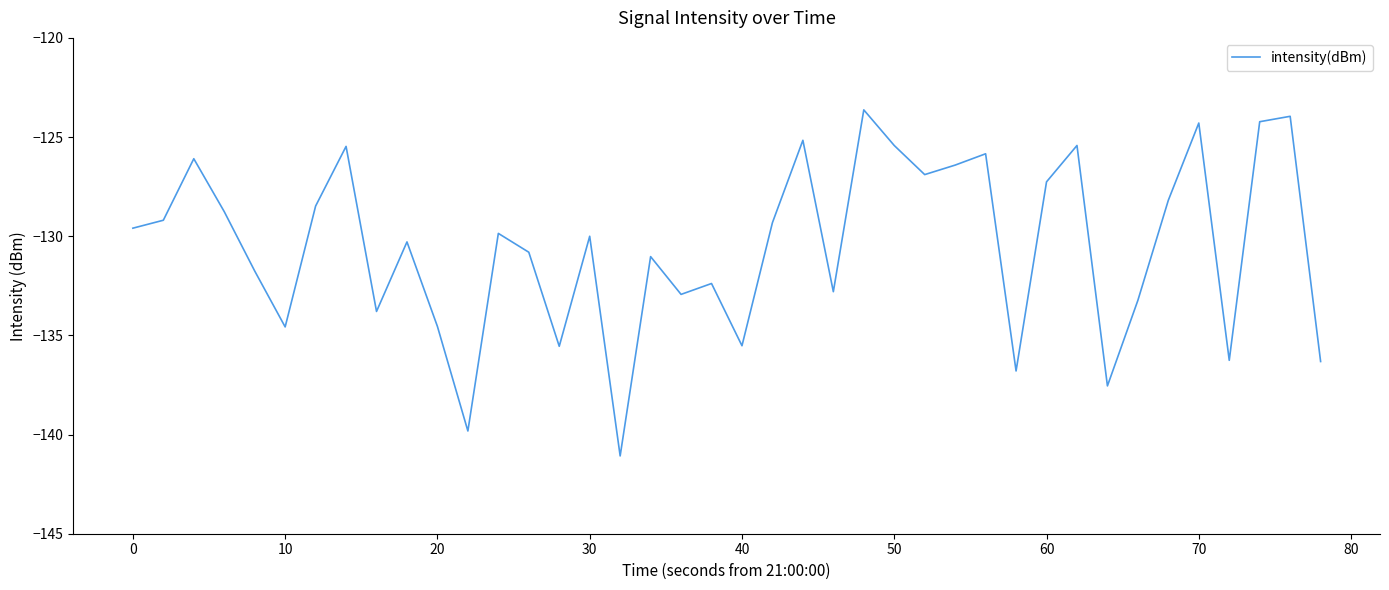

What is the smallest value displayed?

-141.1